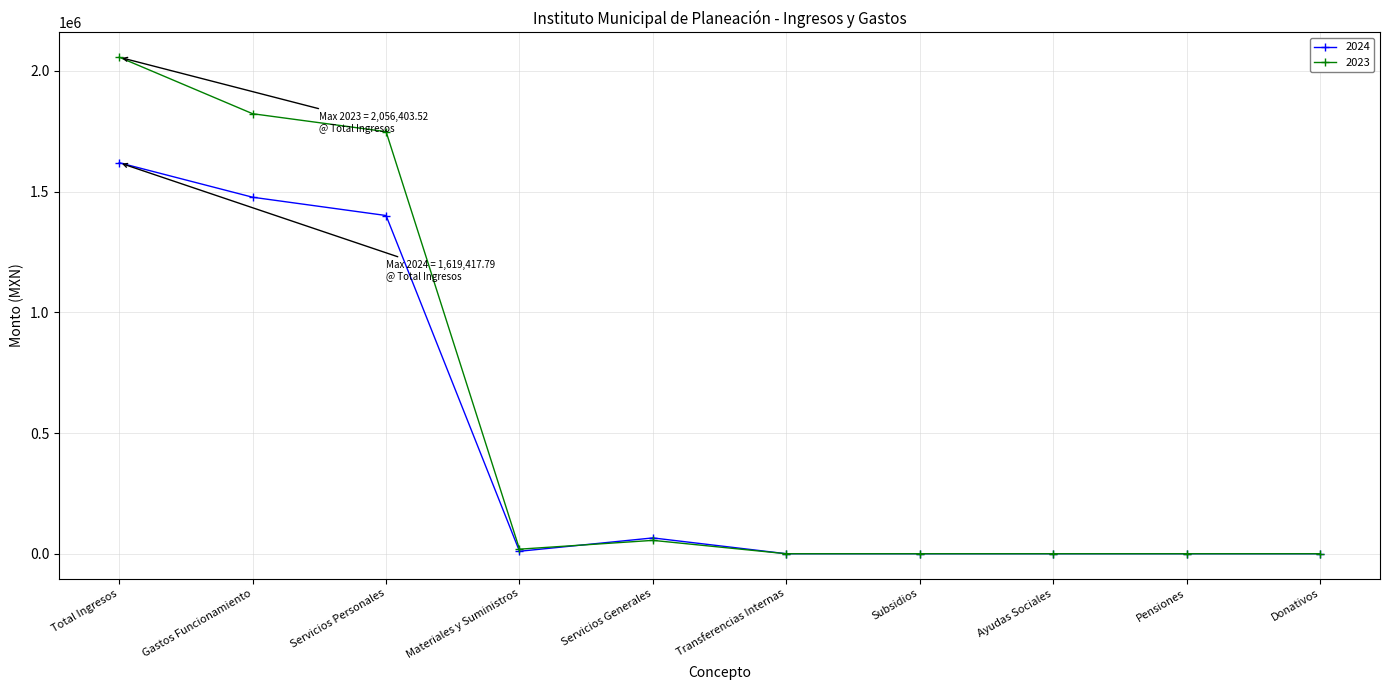

In 2023, how many points are higher than both neighbors (excluding endpoints)?

1